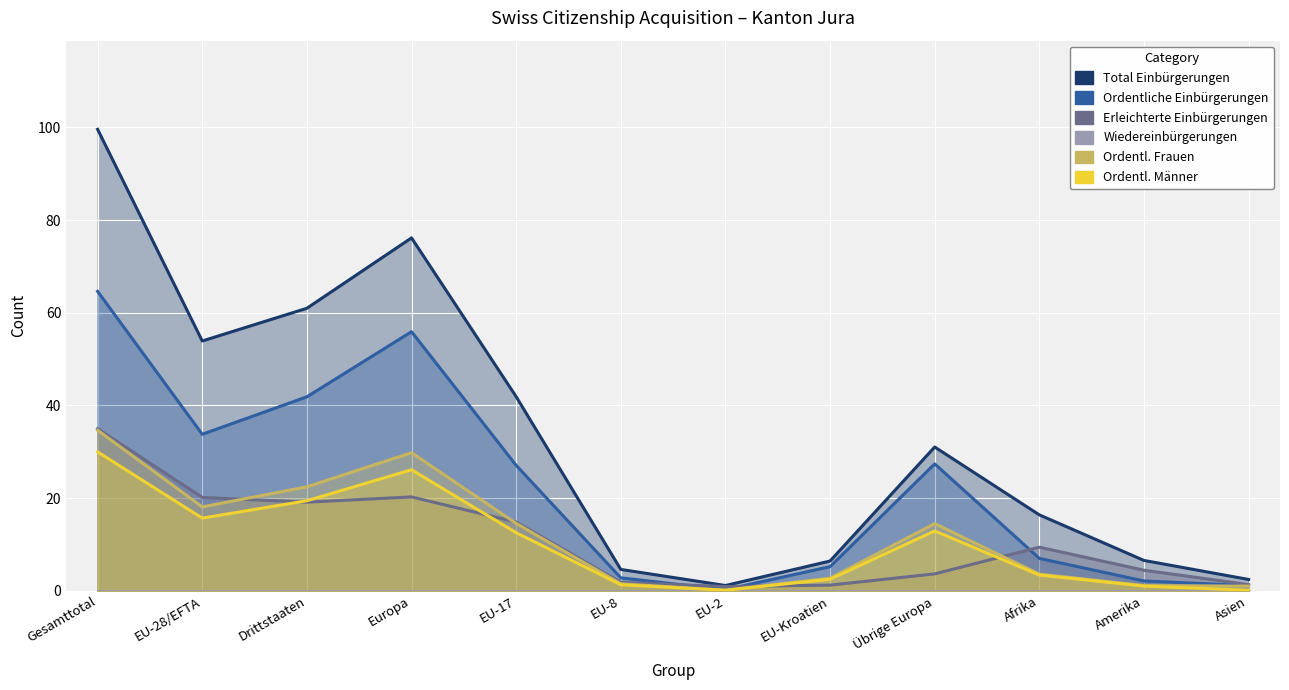

How many values in the Ordentliche Einbürgerungen series exceed 12?

6